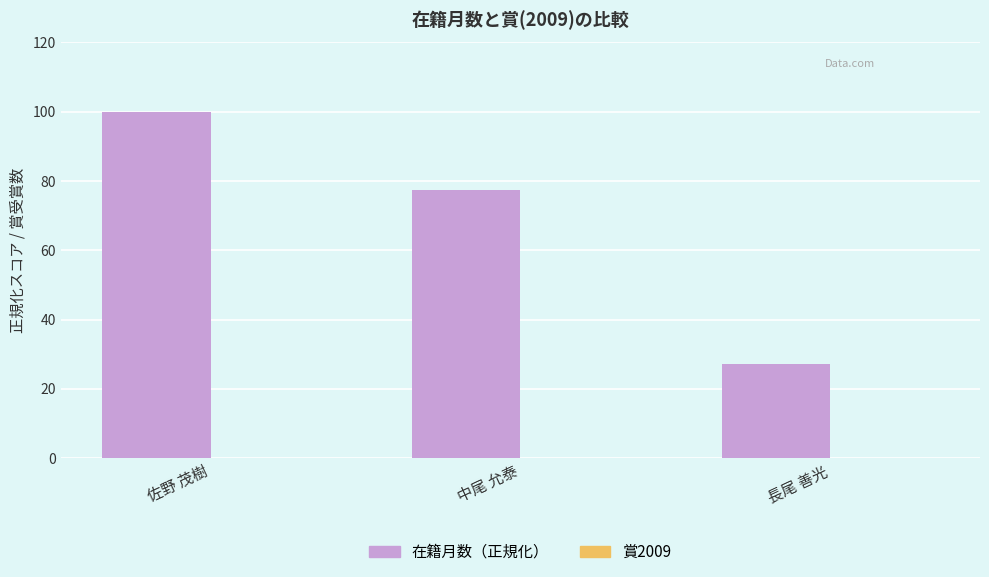

List the labels in order of value, smallest first.

長尾 善光, 中尾 允泰, 佐野 茂樹